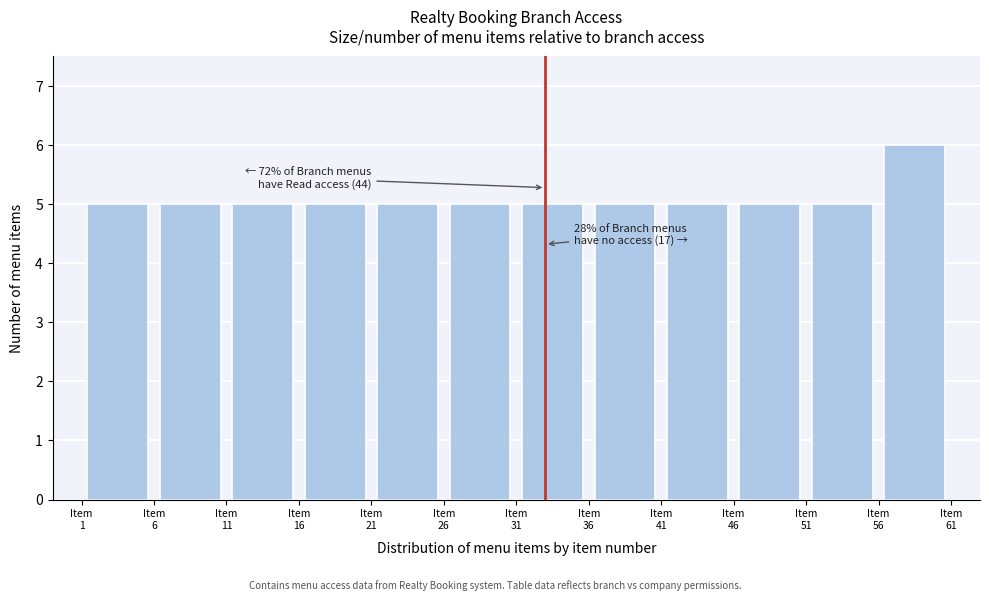

Over which range of the x-axis is the bar tallest?

56 to 61